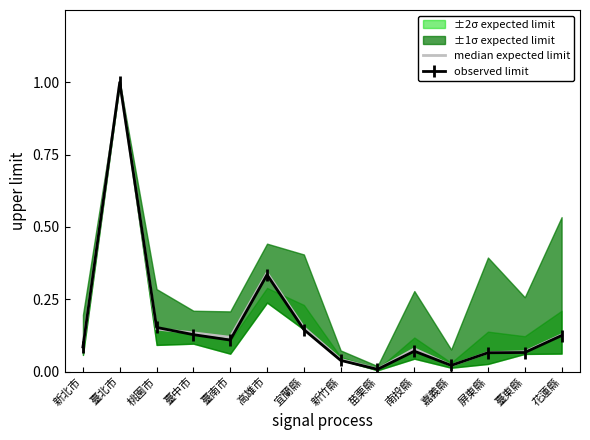

At which category does observed limit reach its first local peak?

臺北市